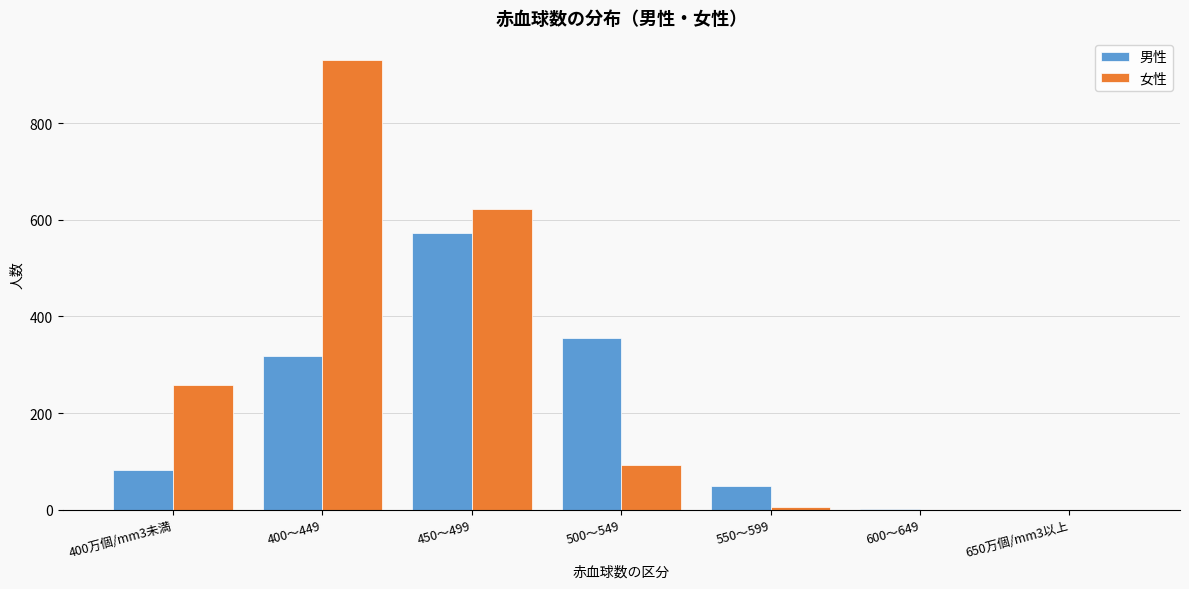

At which category is the sum across all series the highest?

400～449